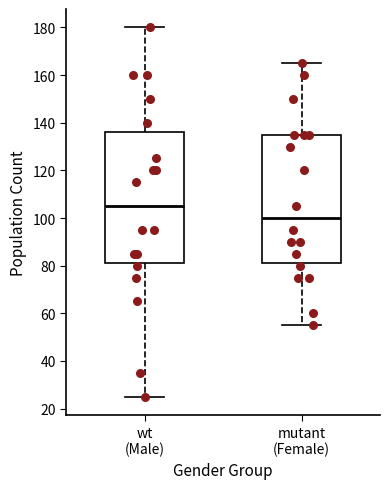

Which box has the lowest median line?

mutant (Female)